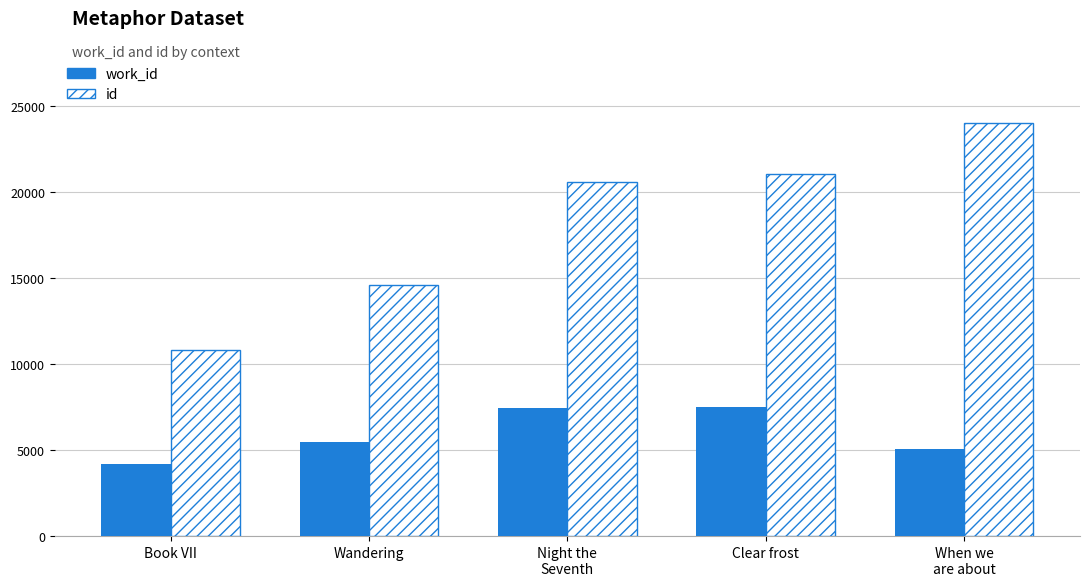

Is it true that id equals 30091 at Clear frost?

False